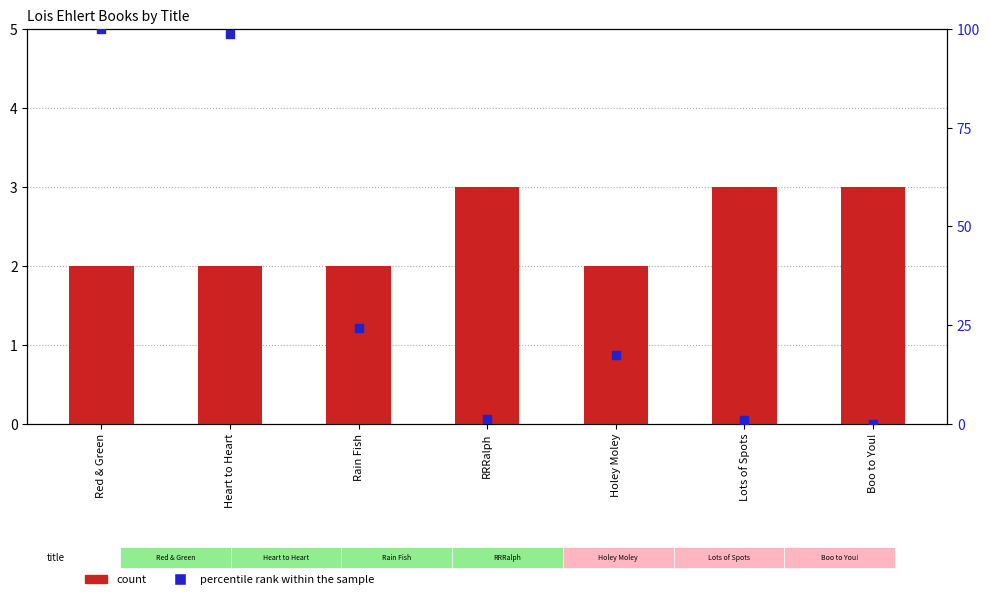

Is the value of percentile rank within the sample at Holey Moley greater than the value of count at Rain Fish?

Yes